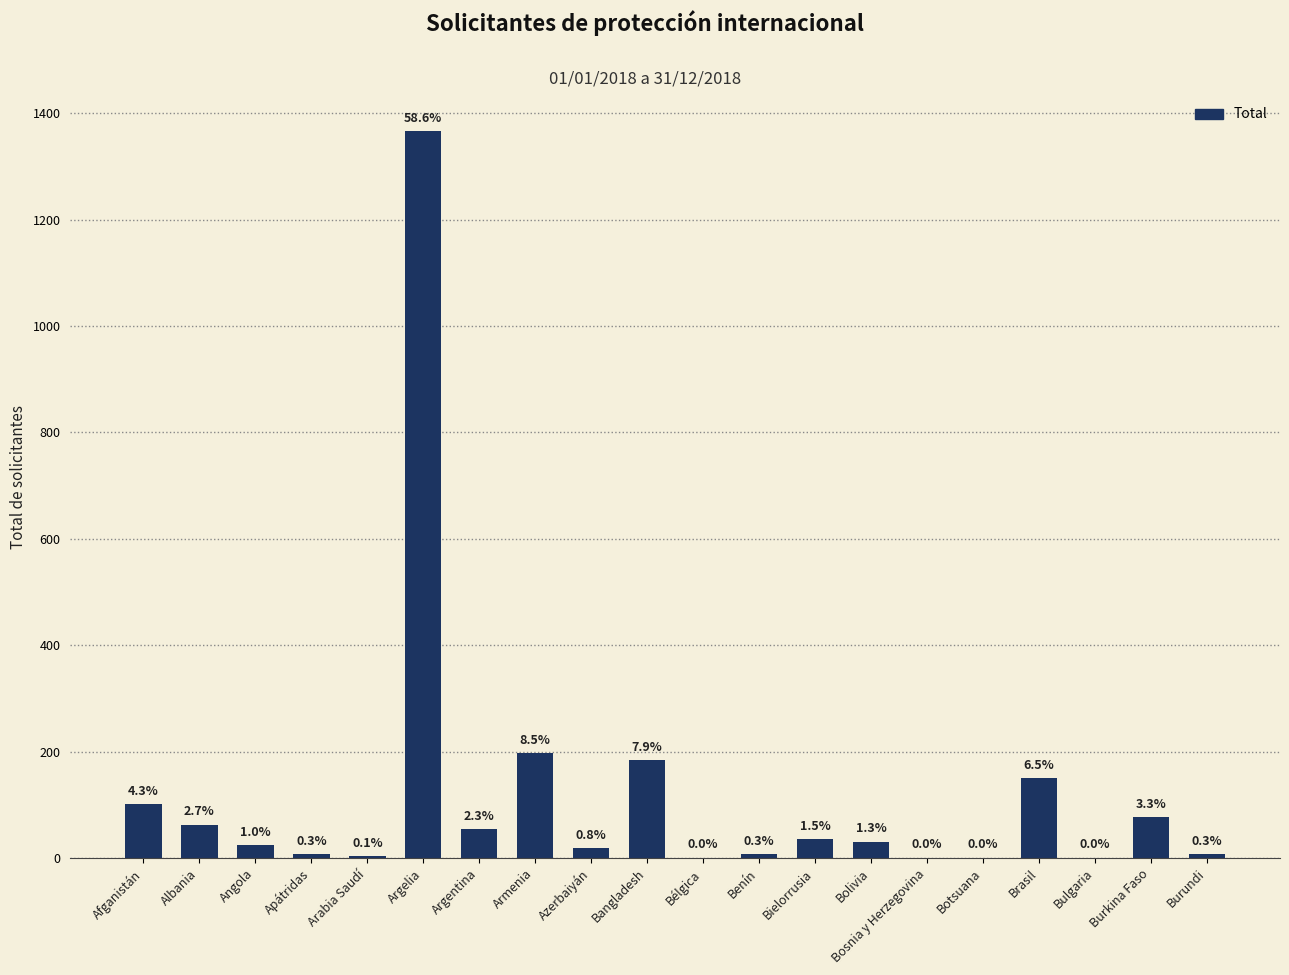

What is the ratio of the value at Bielorrusia to the value at Azerbaiyán?

1.8